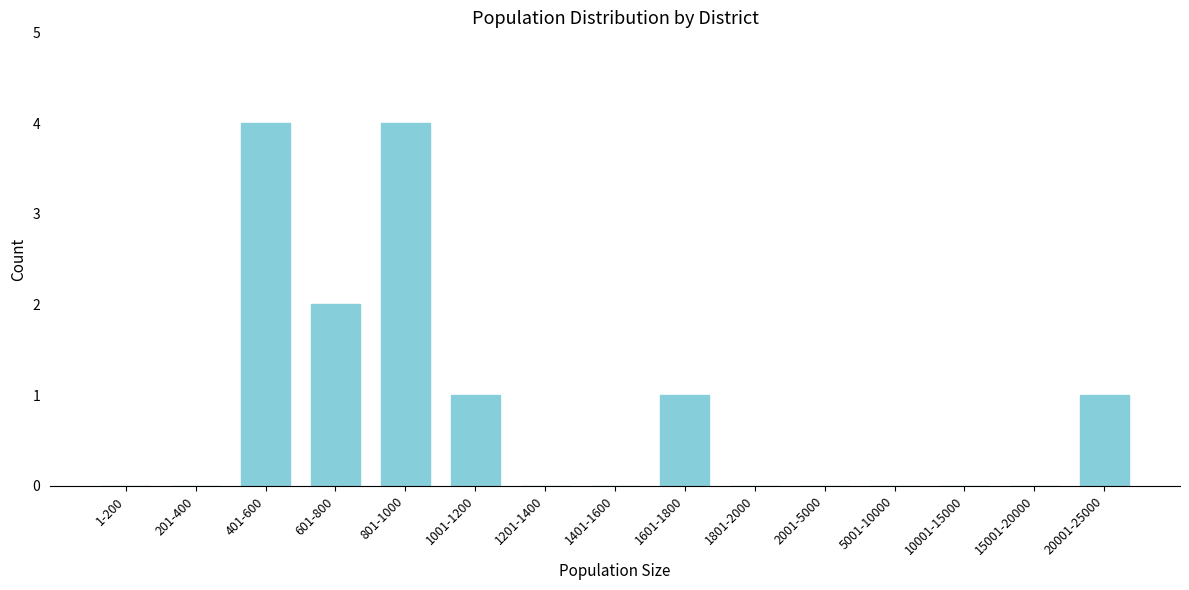

Reading left to right, what are all the values shown in this chart?

1-200=0	201-400=0	401-600=4	601-800=2	801-1000=4	1001-1200=1	1201-1400=0	1401-1600=0	1601-1800=1	1801-2000=0	2001-5000=0	5001-10000=0	10001-15000=0	15001-20000=0	20001-25000=1